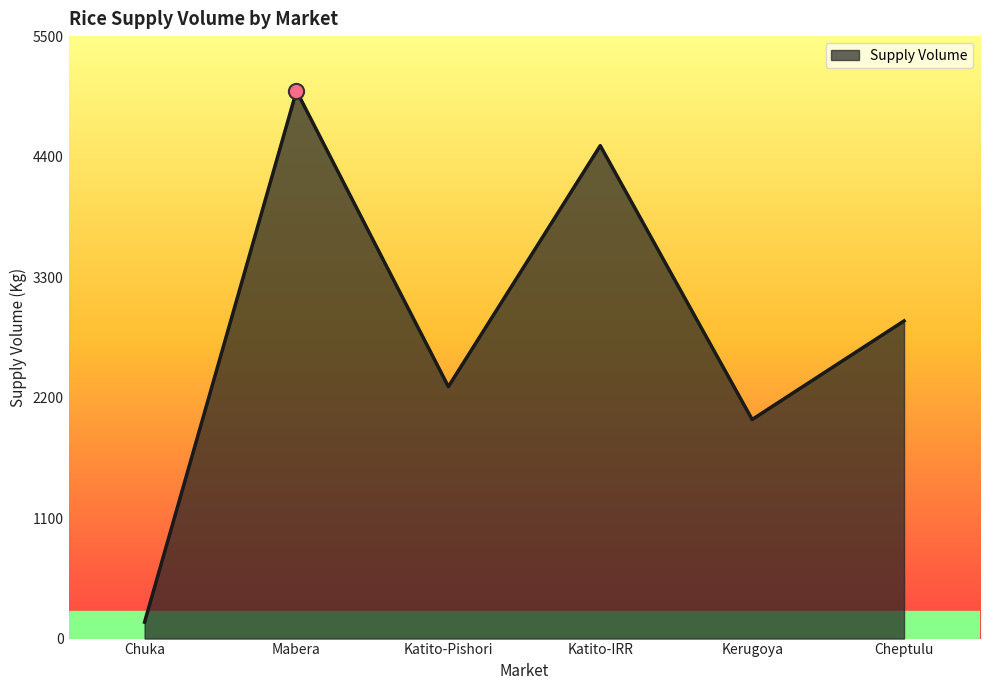

What is the change in value from Katito-Pishori to Cheptulu?

+600